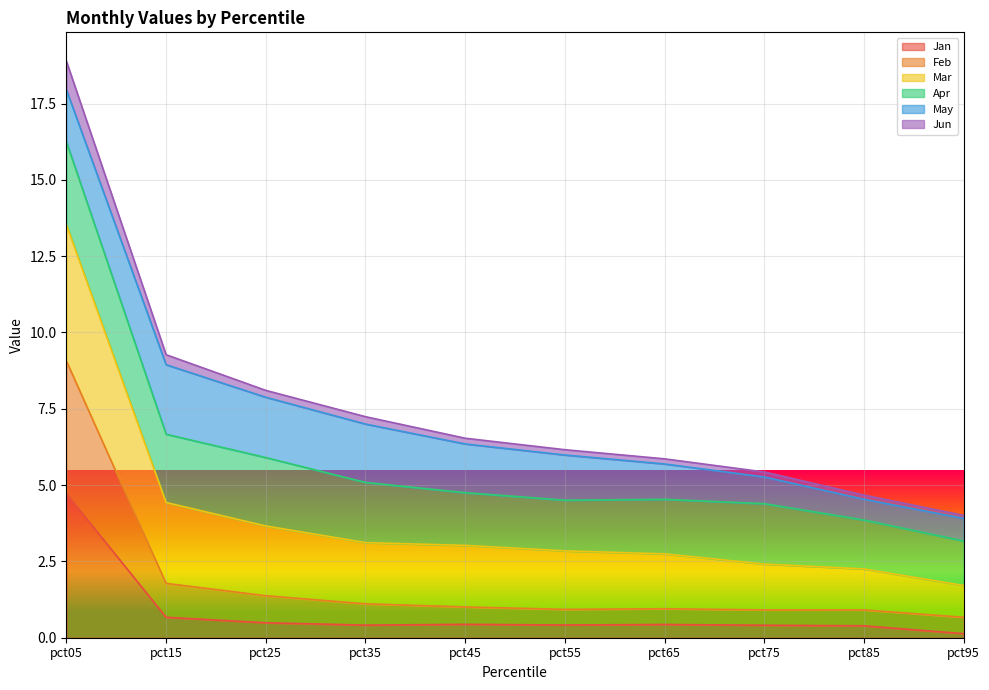

Which series has the largest total across all categories?

Mar